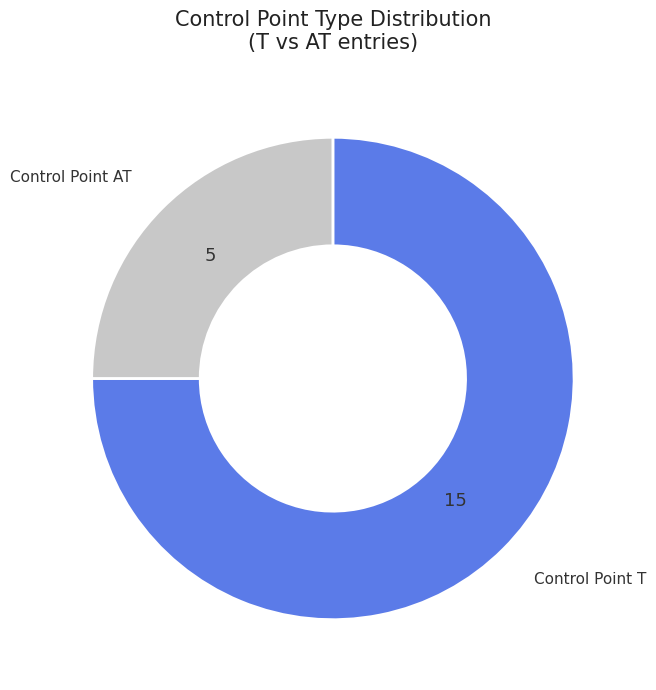

Does any single category account for the majority?

Yes